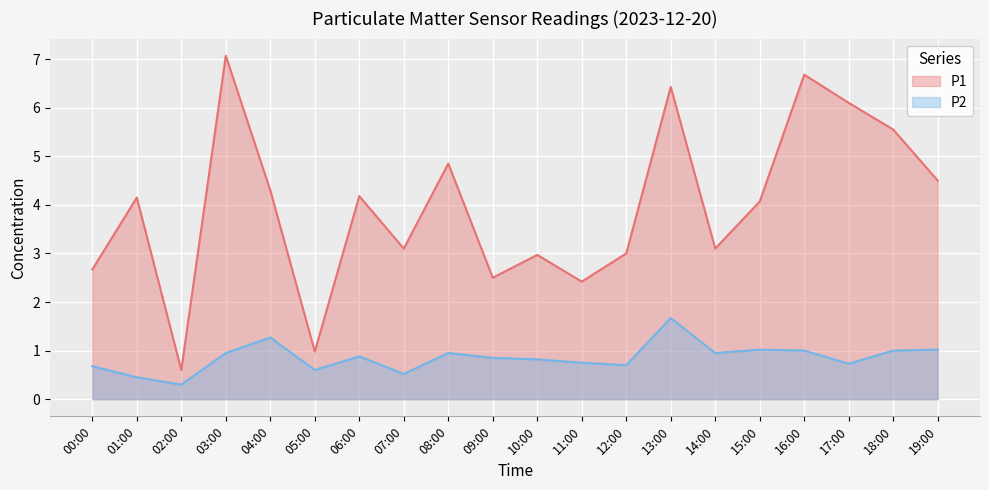

What is the difference between the maximum and minimum values in the P2 series?

1.4